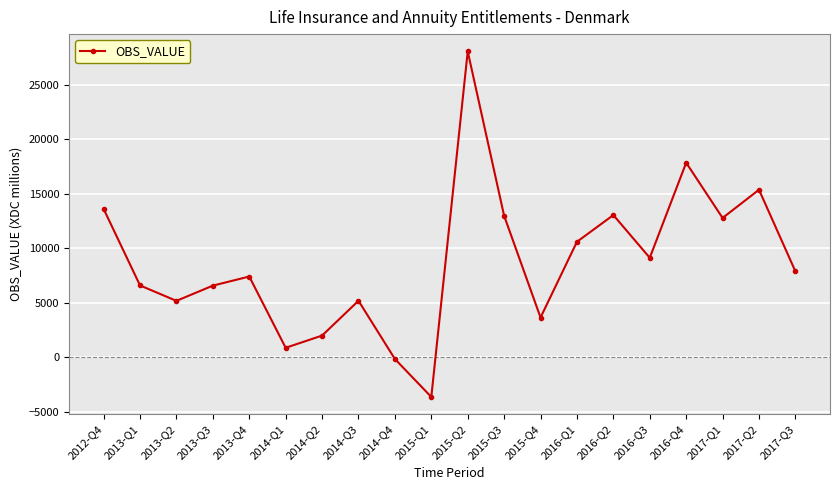

How many interior local peaks (higher than both neighbors) does the data have?

6